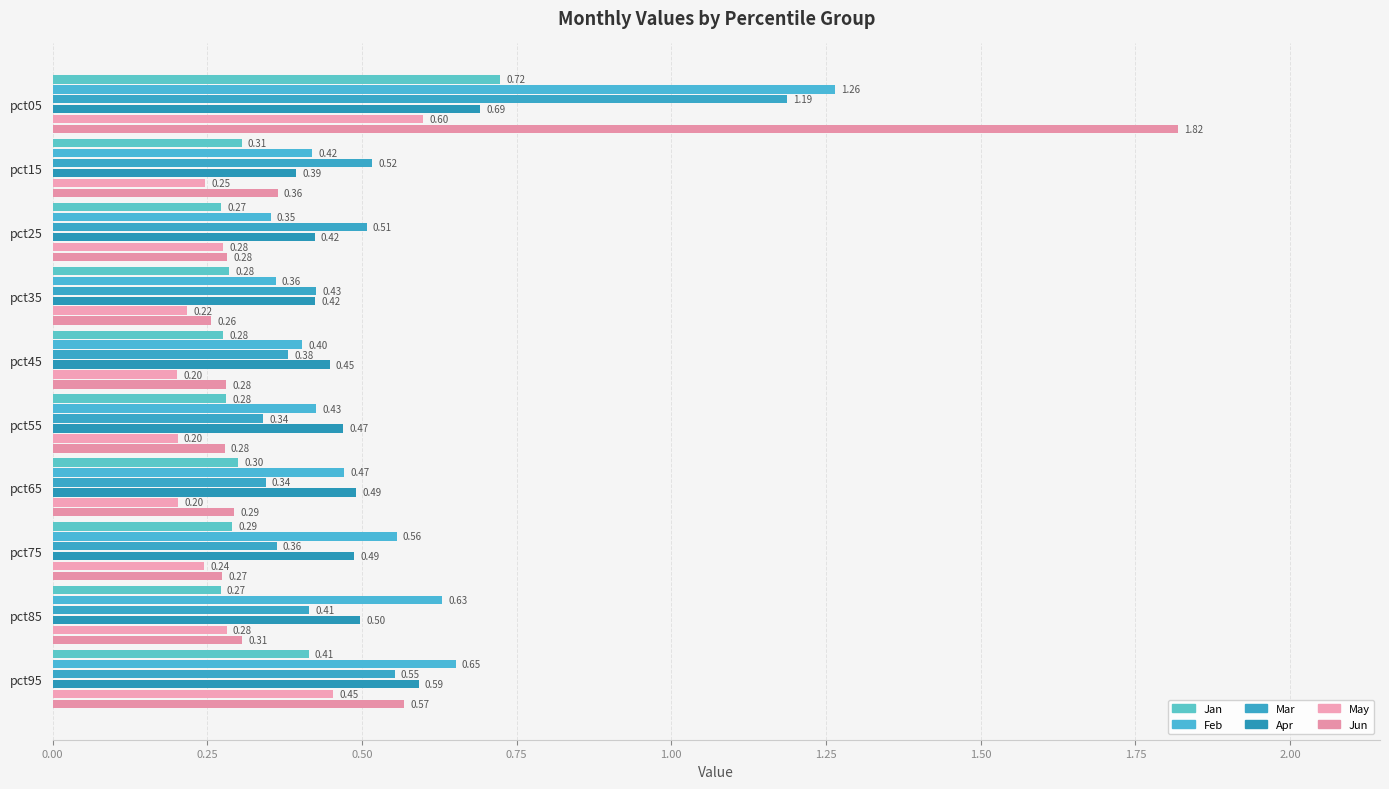

What is the value of the May bar at the 6th from the left?

0.2